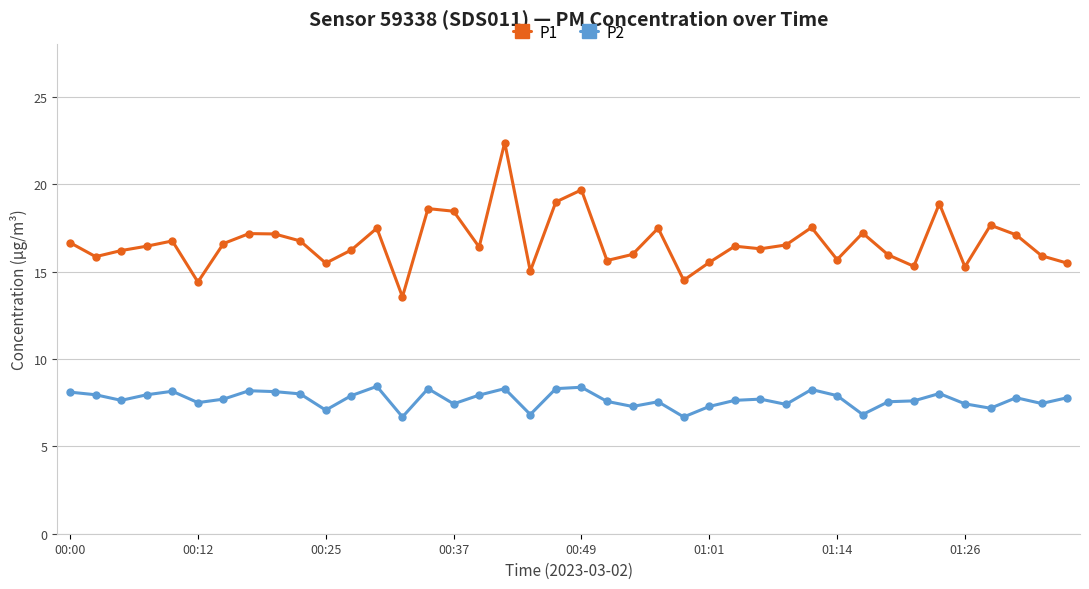

How many interior local valleys does the P1 series have?

12